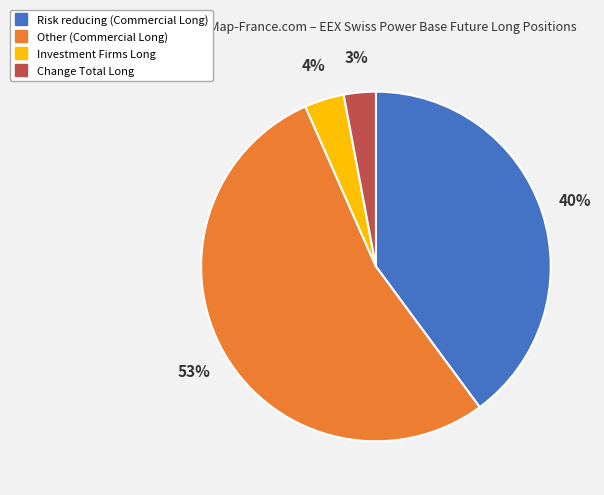

To the nearest percent, what is the average slice percentage?

25%